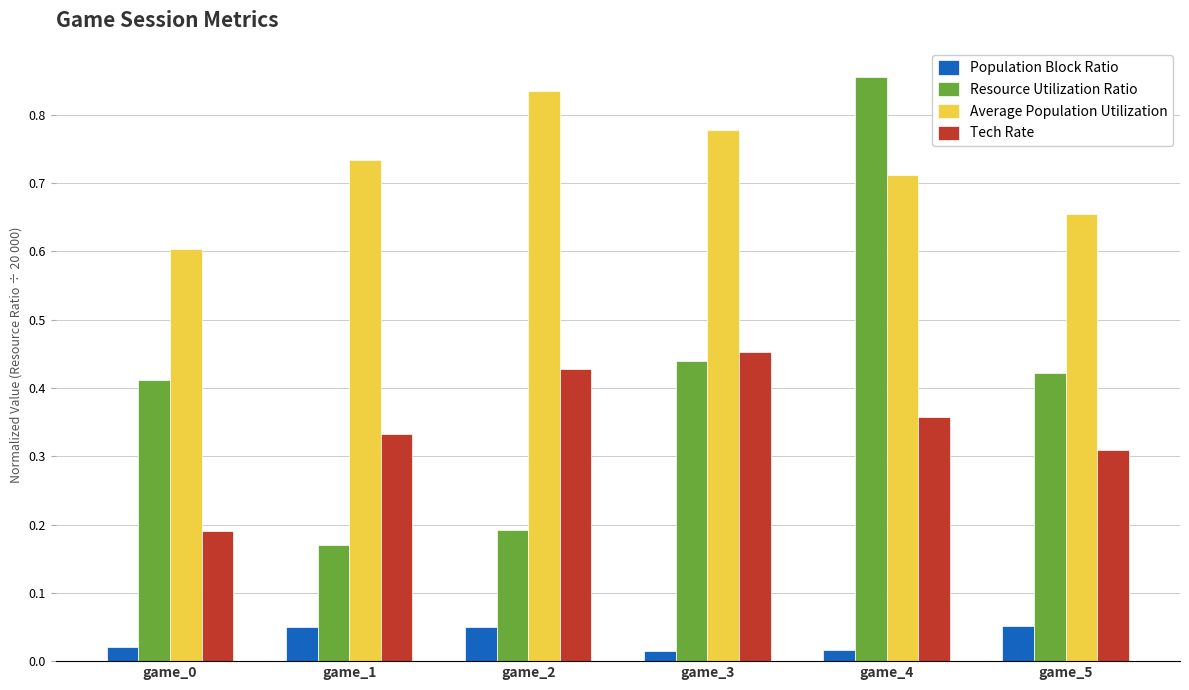

What is the sum of all Resource Utilization Ratio values?

2.5